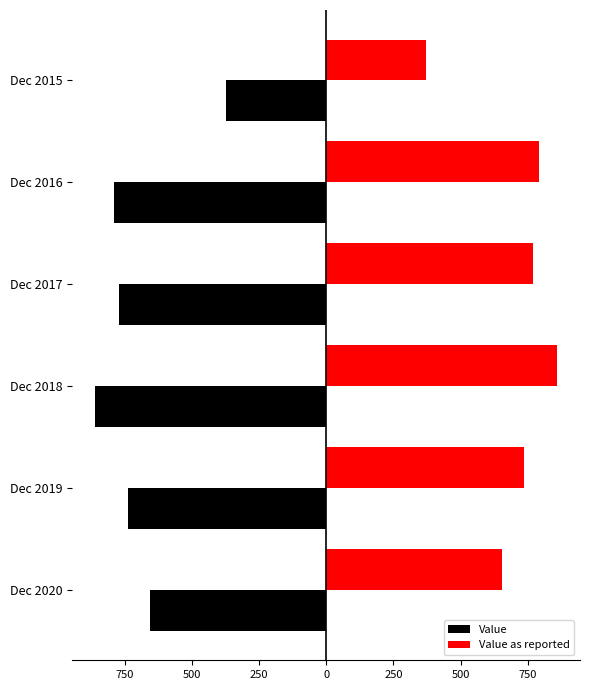

What are all the series names shown in the legend?

Value, Value as reported